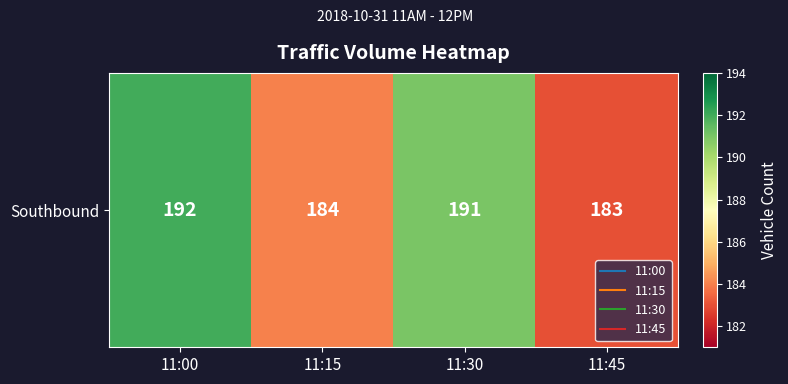

What is the change in value from 11:30 to 11:45?

-8